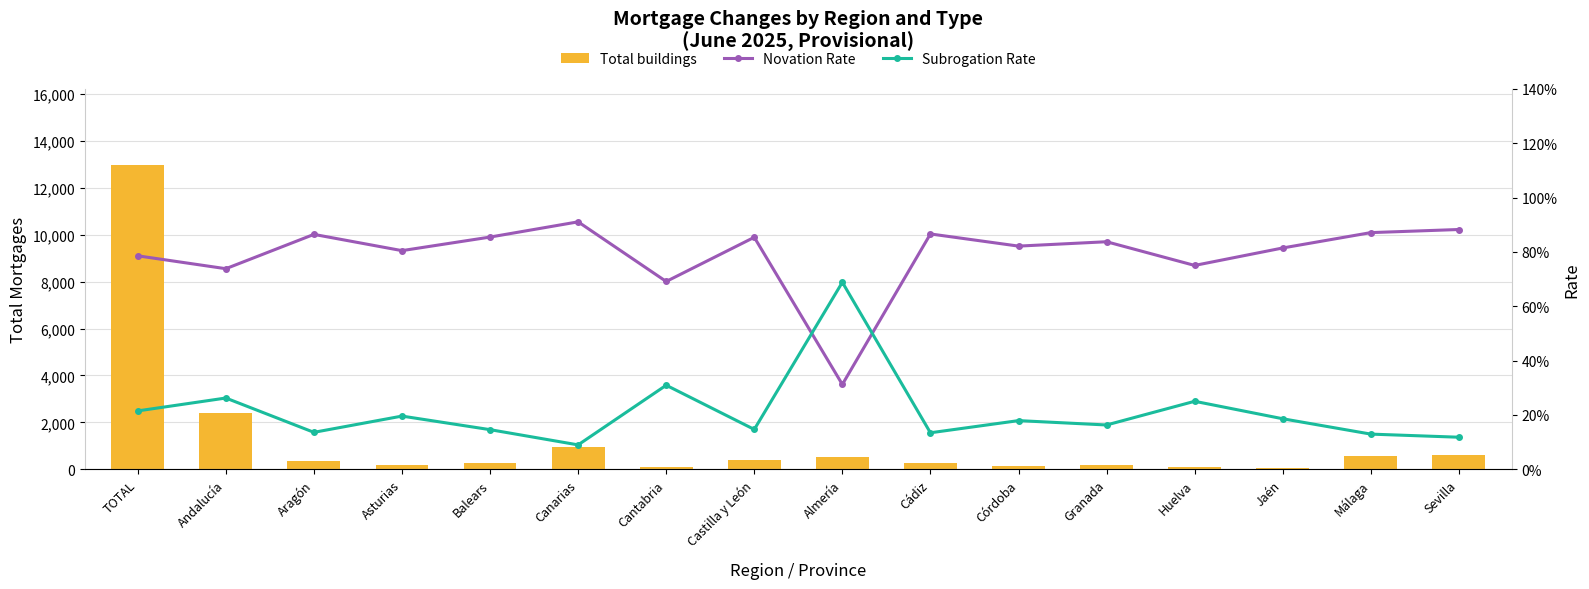

What are all the series names shown in the legend?

Total buildings, Novation Rate, Subrogation Rate